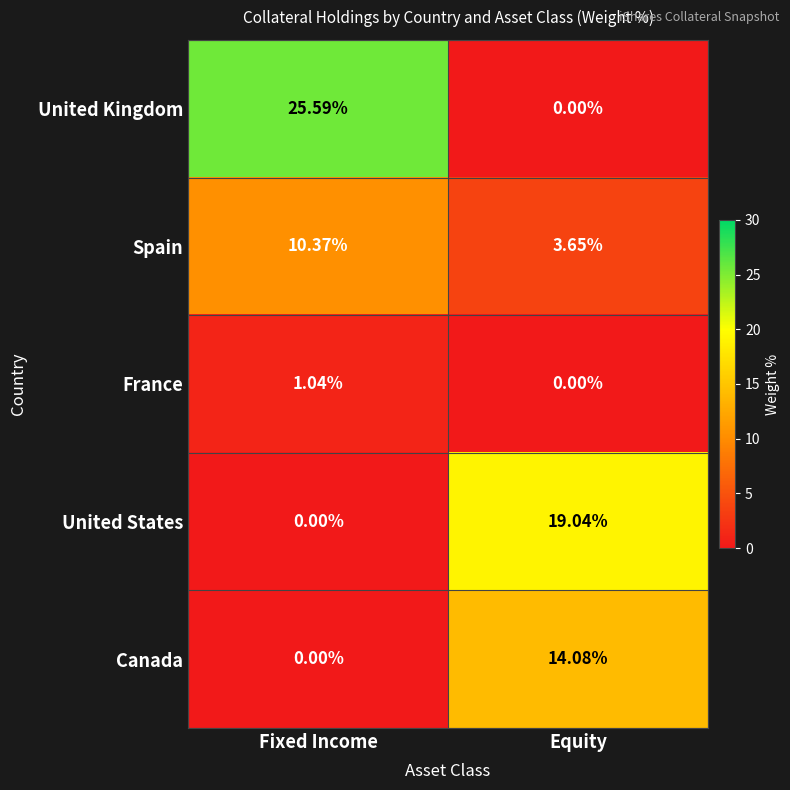

Rank the categories by France value from highest to lowest.

Fixed Income, Equity